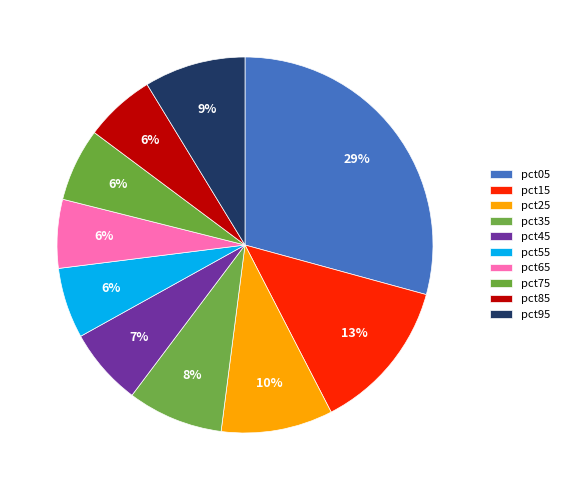

How many slices are in this pie chart?

10